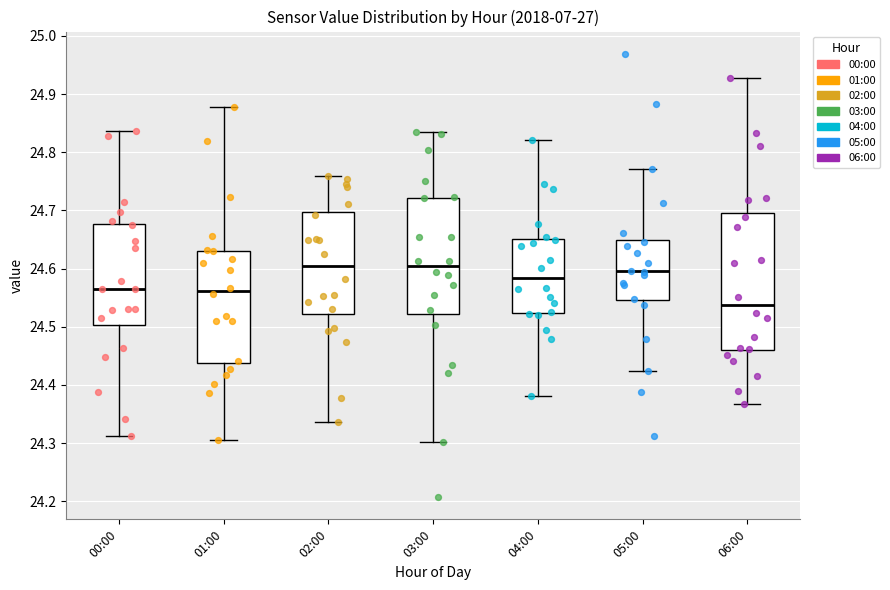

Reading left to right, transcribe this box plot: for each box, give where its median line is, the range the box spans, and where its two whiskers end, as read against the y-axis. The values are not printed on the chart, so give them approximately, as read against the axis.

00:00: median 24.56, box 24.50 to 24.68, whiskers 24.31 to 24.84
01:00: median 24.56, box 24.44 to 24.63, whiskers 24.31 to 24.88
02:00: median 24.60, box 24.52 to 24.70, whiskers 24.34 to 24.76
03:00: median 24.60, box 24.52 to 24.72, whiskers 24.30 to 24.83
04:00: median 24.58, box 24.52 to 24.65, whiskers 24.38 to 24.82
05:00: median 24.60, box 24.55 to 24.65, whiskers 24.42 to 24.77
06:00: median 24.54, box 24.46 to 24.70, whiskers 24.37 to 24.93